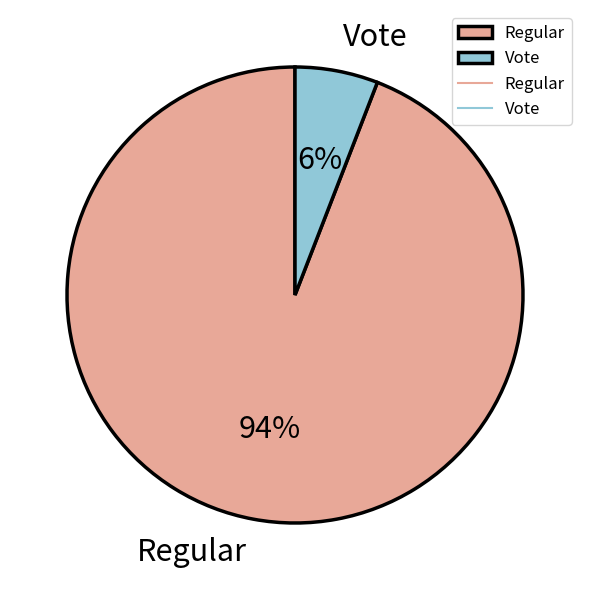

To the nearest percent, what is the combined percentage of Vote and Regular?

100%